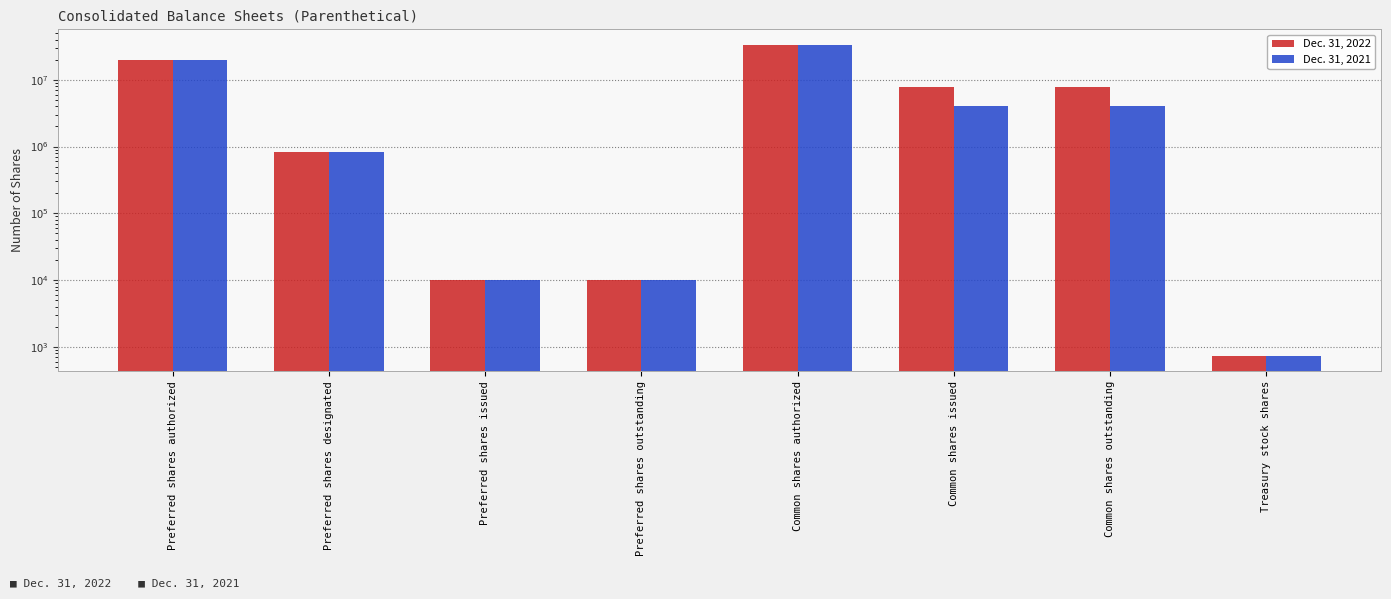

Does the chart contain stacked bars?

No